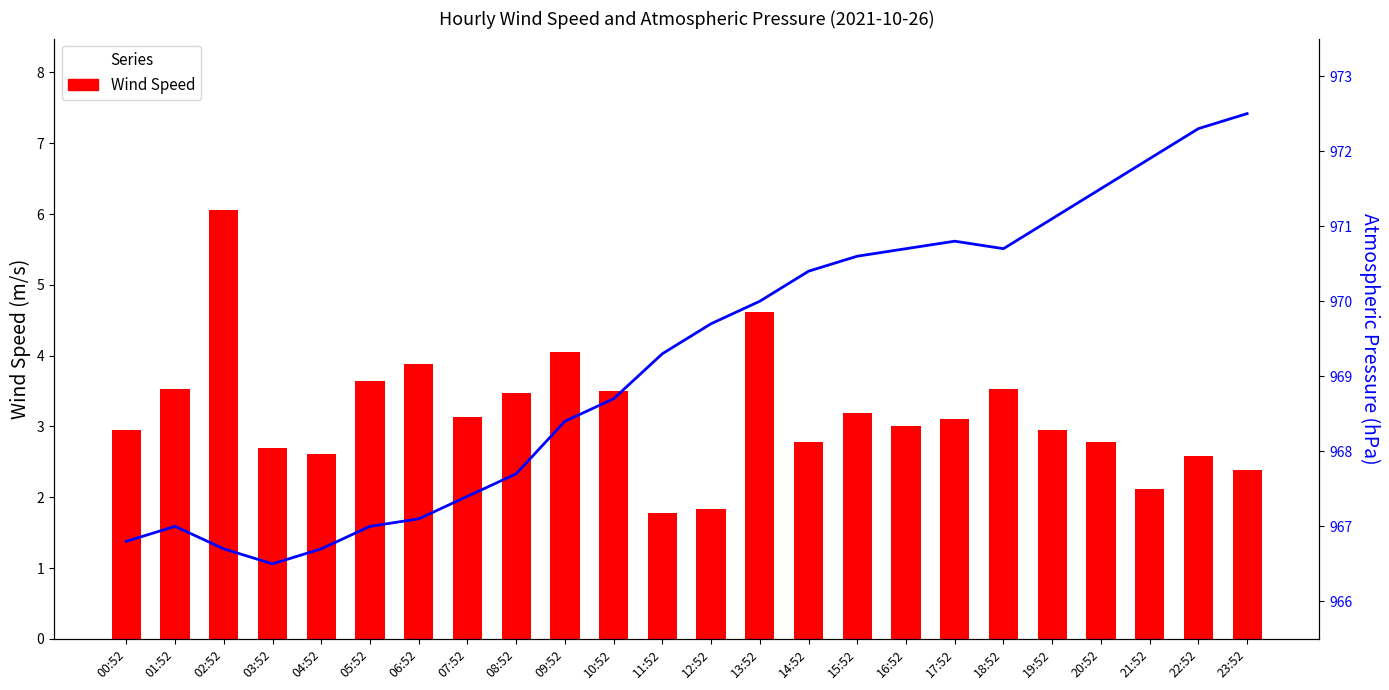

Reading left to right, list all the values displayed in this chart.

Wind Speed: 00:52=2.9	01:52=3.5	02:52=6.1	03:52=2.7	04:52=2.6	05:52=3.6	06:52=3.9	07:52=3.1	08:52=3.5	09:52=4.1	10:52=3.5	11:52=1.8	12:52=1.8	13:52=4.6	14:52=2.8	15:52=3.2	16:52=3.0	17:52=3.1	18:52=3.5	19:52=2.9	20:52=2.8	21:52=2.1	22:52=2.6	23:52=2.4
Atmos. Pressure: 00:52=966.8	01:52=967.0	02:52=966.7	03:52=966.5	04:52=966.7	05:52=967.0	06:52=967.1	07:52=967.4	08:52=967.7	09:52=968.4	10:52=968.7	11:52=969.3	12:52=969.7	13:52=970.0	14:52=970.4	15:52=970.6	16:52=970.7	17:52=970.8	18:52=970.7	19:52=971.1	20:52=971.5	21:52=971.9	22:52=972.3	23:52=972.5